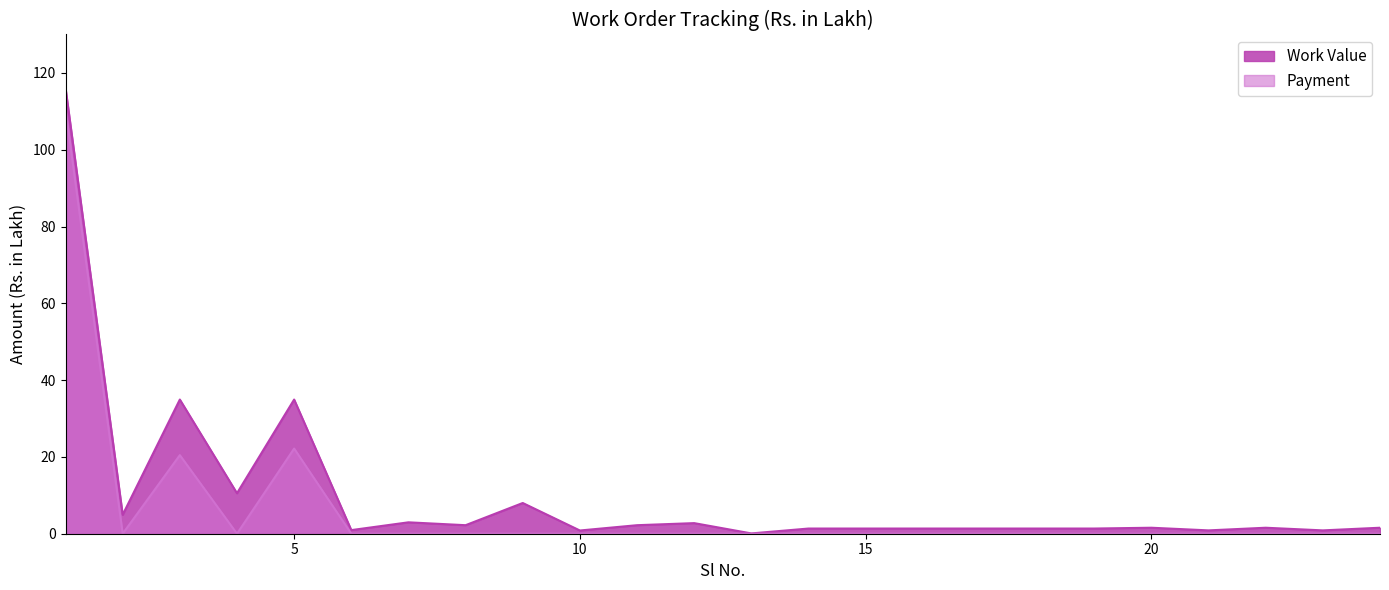

How many values in the Work Value series are below 1?

5